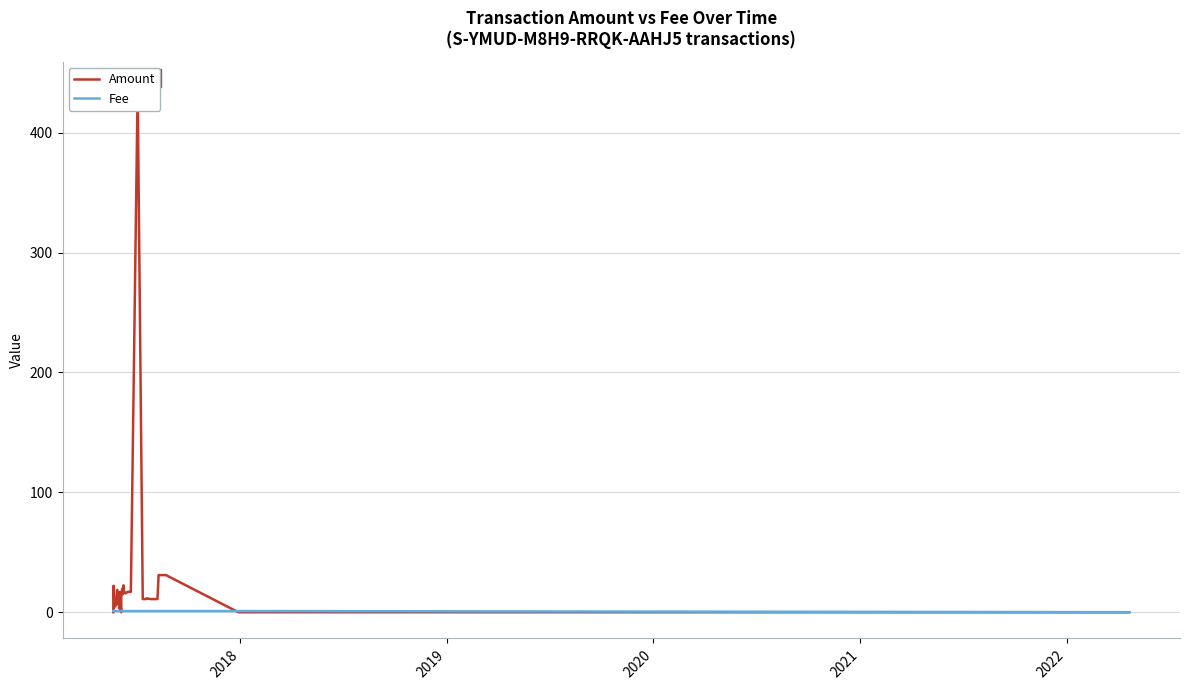

What are all the series names shown in the legend?

Amount, Fee